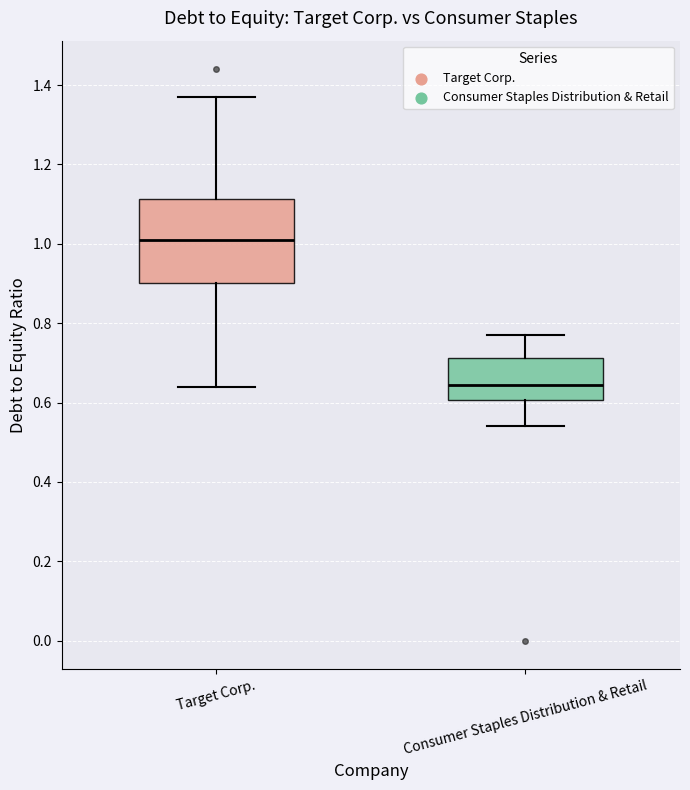

Reading left to right, read every box against the y-axis: the position of its median line, the range the box covers, and the ends of its whiskers. The values are not printed on the chart, so give them approximately, as read against the axis.

Target Corp.: median 1.02, box 0.90 to 1.12, whiskers 0.64 to 1.38
Consumer Staples Distribution & Retail: median 0.64, box 0.60 to 0.72, whiskers 0.54 to 0.78